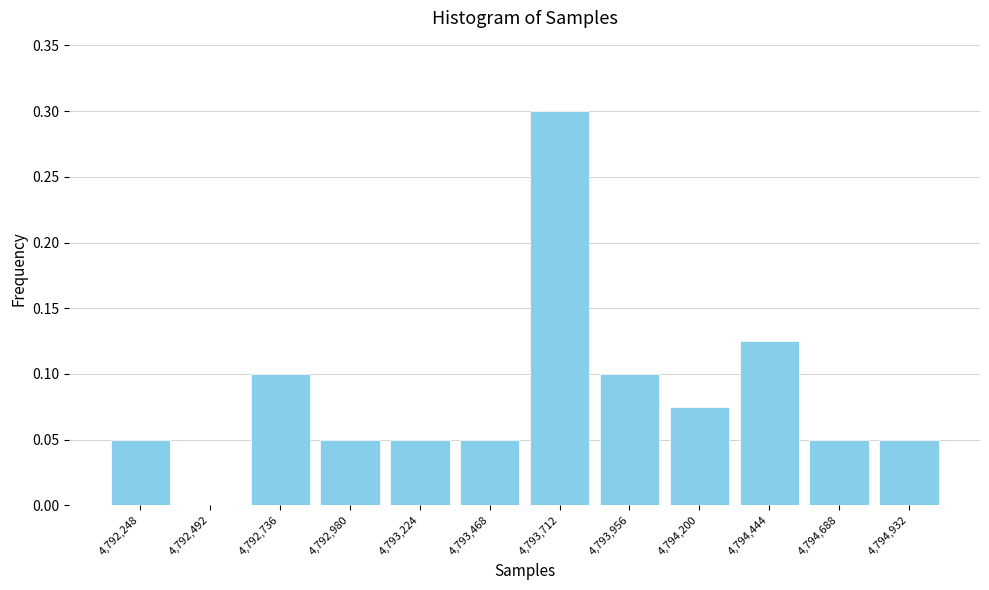

What is the height of the bar covering 4792600 to 4792850 on the x-axis? Neither the bar edges nor the heights are printed on the chart, so give them approximately, as read against the axes.

0.100